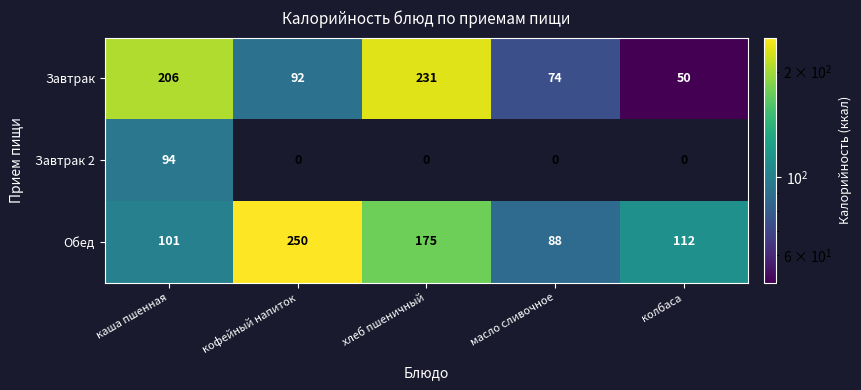

Reading left to right, what are all the values shown in this chart?

Завтрак: каша пшенная=206	кофейный напиток=92	хлеб пшеничный=231	масло сливочное=74	колбаса=50
Завтрак 2: каша пшенная=94	кофейный напиток=0	хлеб пшеничный=0	масло сливочное=0	колбаса=0
Обед: каша пшенная=101	кофейный напиток=250	хлеб пшеничный=175	масло сливочное=88	колбаса=112